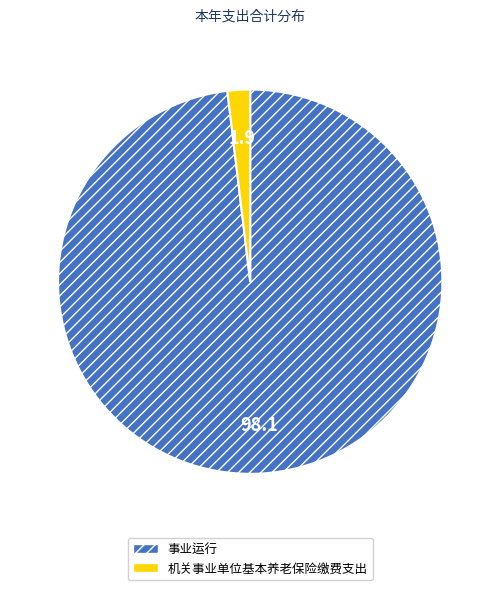

Does 机关事业单位基本养老保险缴费支出 account for over 50% of the chart?

No